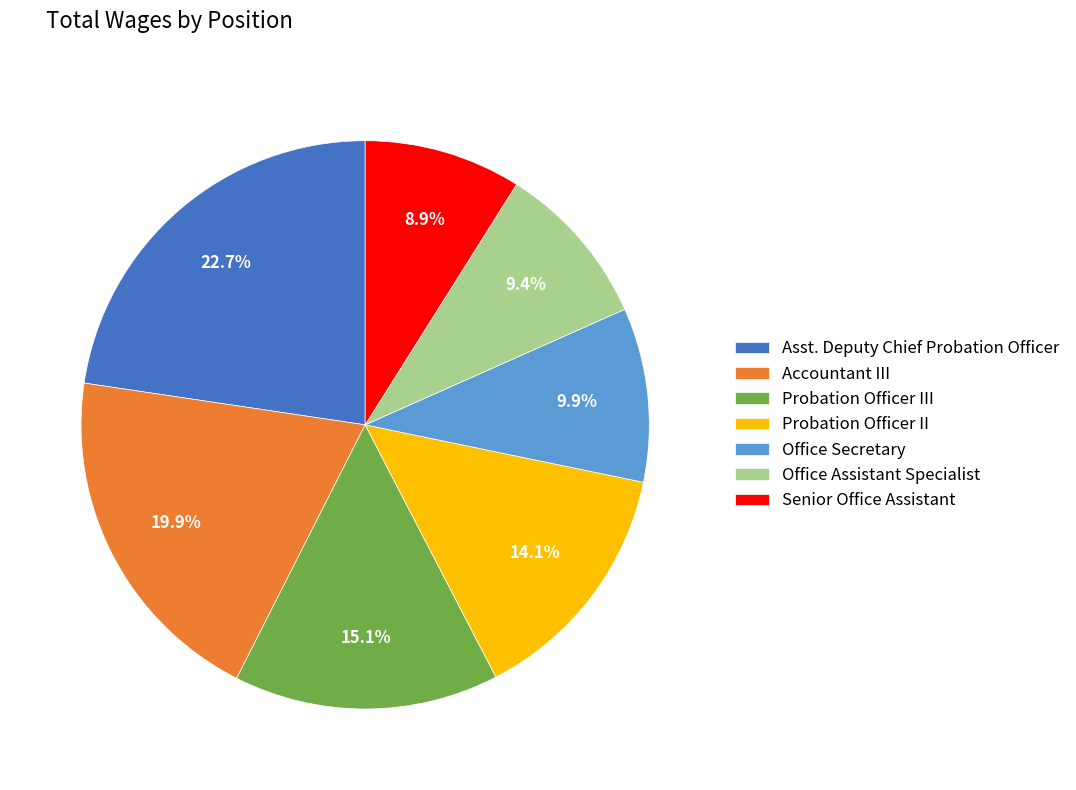

Is there any slice that represents more than half of the pie?

No